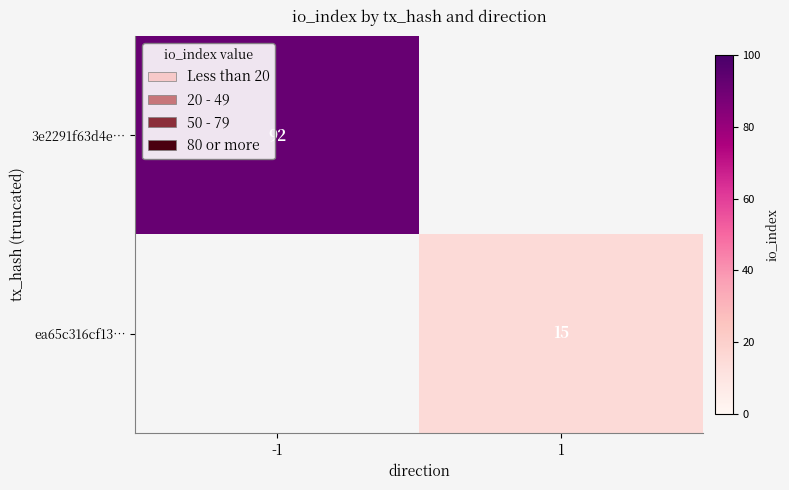

Which has a higher value, 1 or -1?

-1